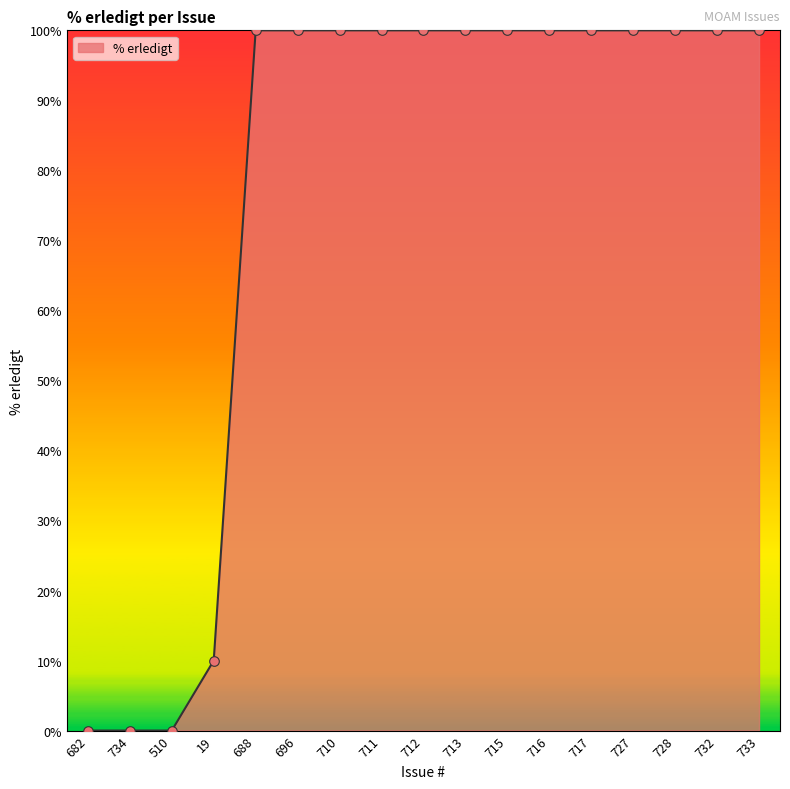

What is the change in value from 734 to 712?

+100